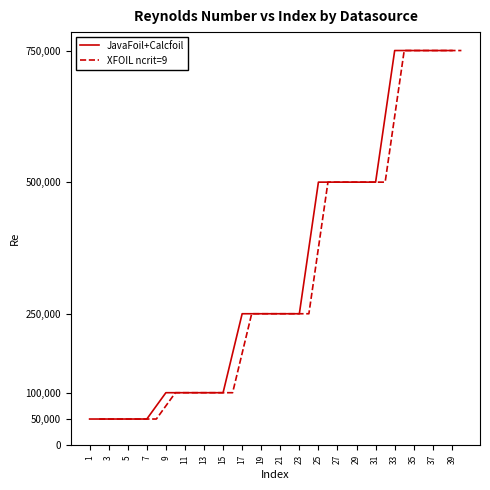

True or false: XFOIL ncrit=9 and JavaFoil+Calcfoil intersect in this chart.

False